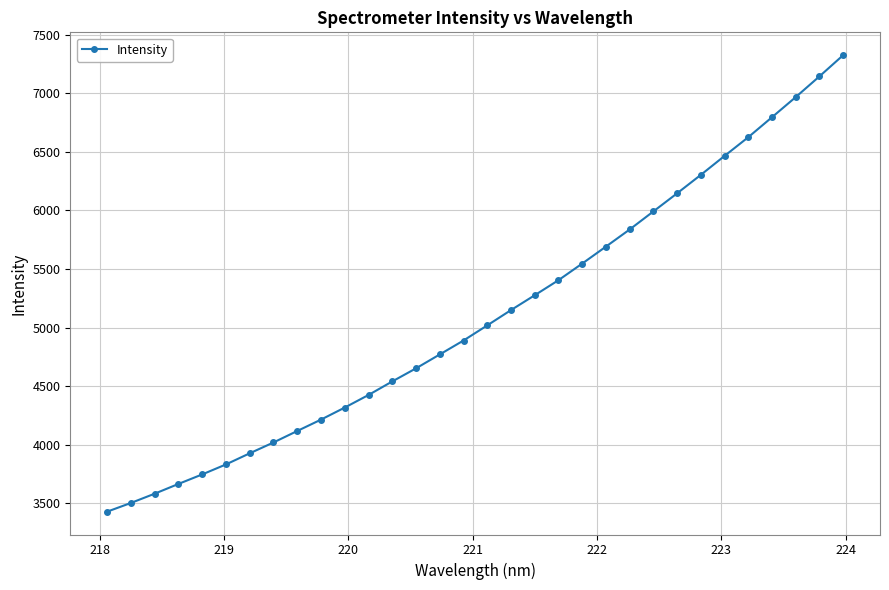

How many data points does each series have?

32